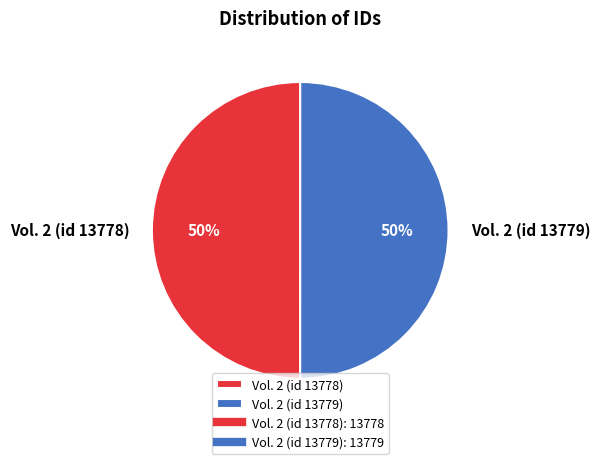

To the nearest percent, what is the average slice percentage?

50%